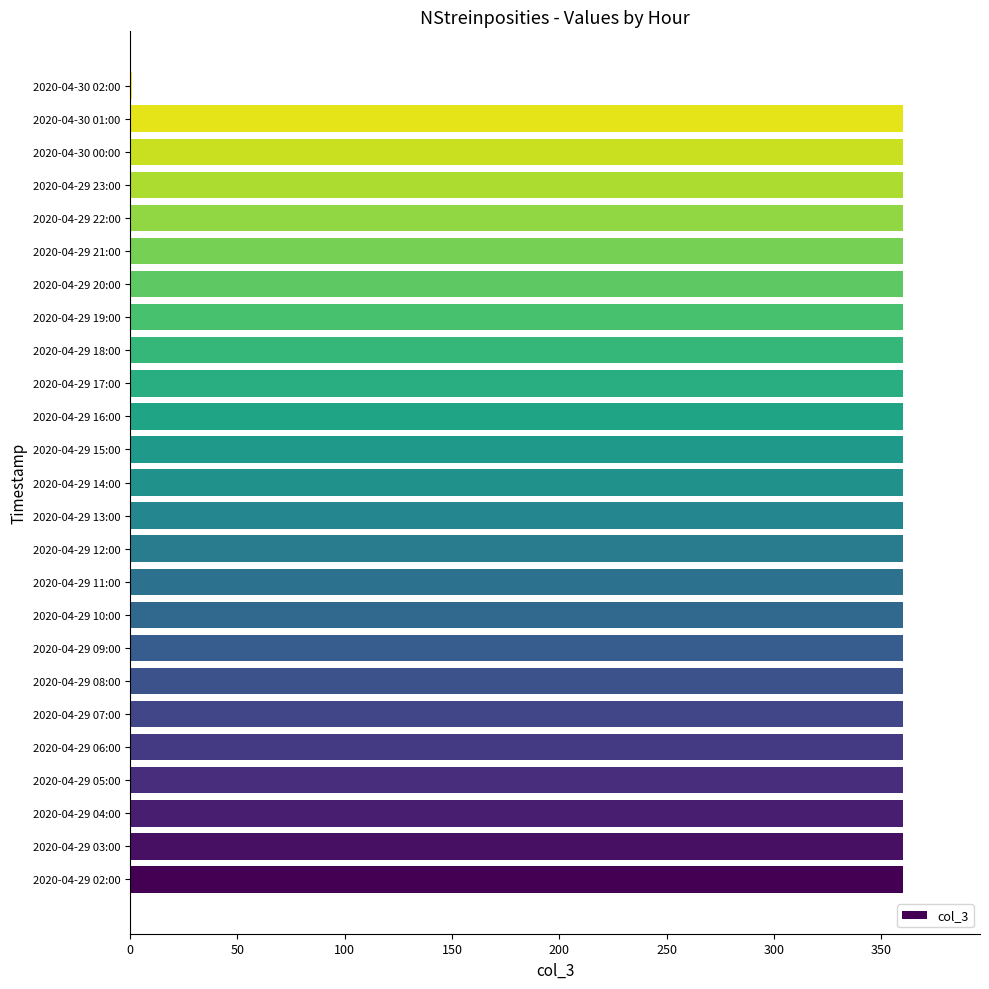

The value at 2020-04-29 16:00 is 550. True or false?

False